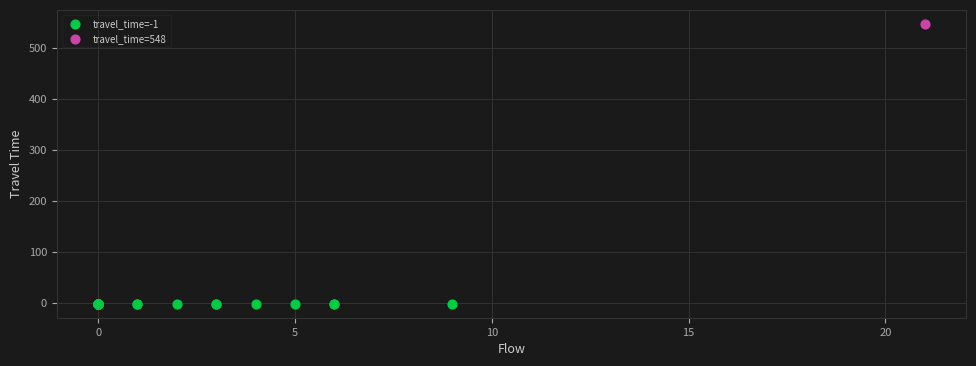

Which series reaches the maximum Y coordinate?

travel_time=548